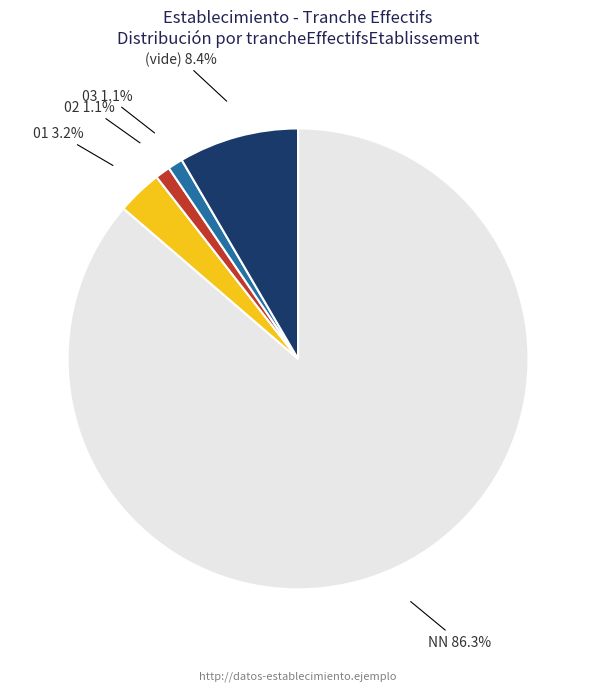

How many segments does this pie chart have?

5